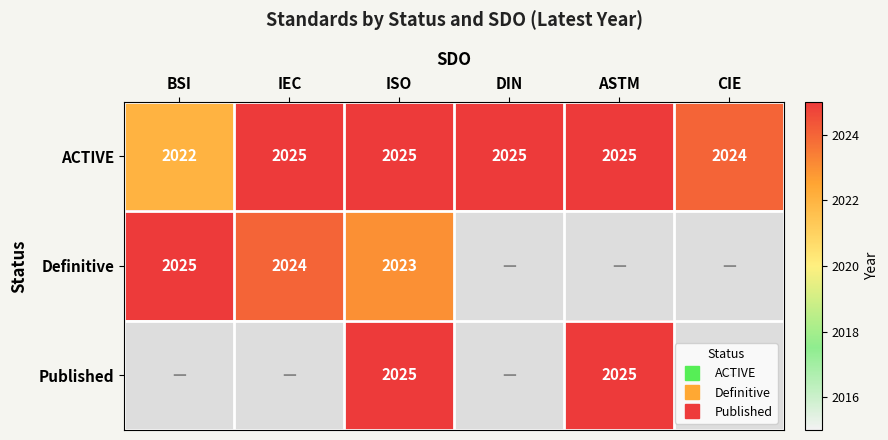

What is the maximum value for Published?

2025